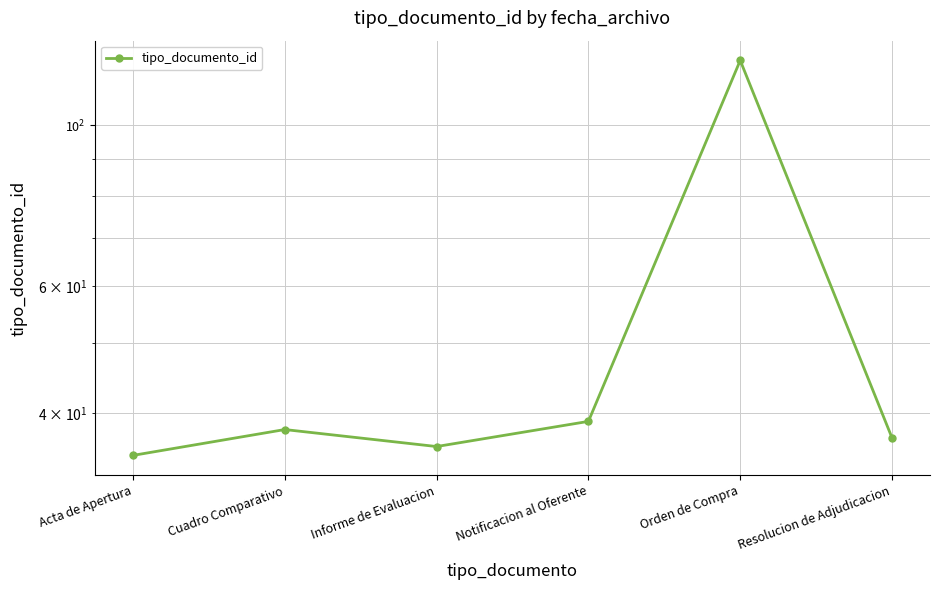

What is the label of the 3rd point from the right?

Notificacion al Oferente